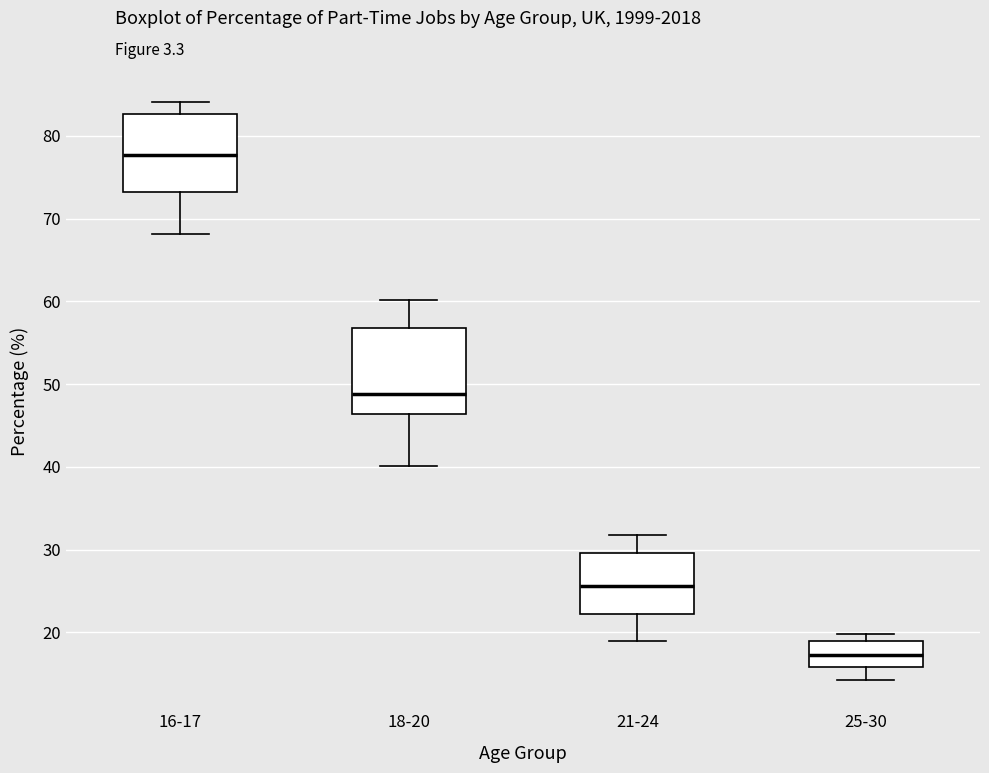

Reading left to right, transcribe this box plot: for each box, give where its median line is, the range the box spans, and where its two whiskers end, as read against the y-axis. The values are not printed on the chart, so give them approximately, as read against the axis.

16-17: median 78, box 73 to 83, whiskers 68 to 84
18-20: median 49, box 46 to 57, whiskers 40 to 60
21-24: median 26, box 22 to 30, whiskers 19 to 32
25-30: median 17, box 16 to 19, whiskers 14 to 20